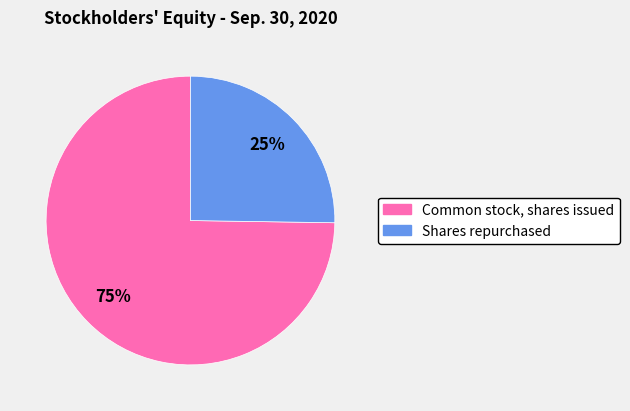

Is it true that Shares repurchased is 25% of the pie?

True